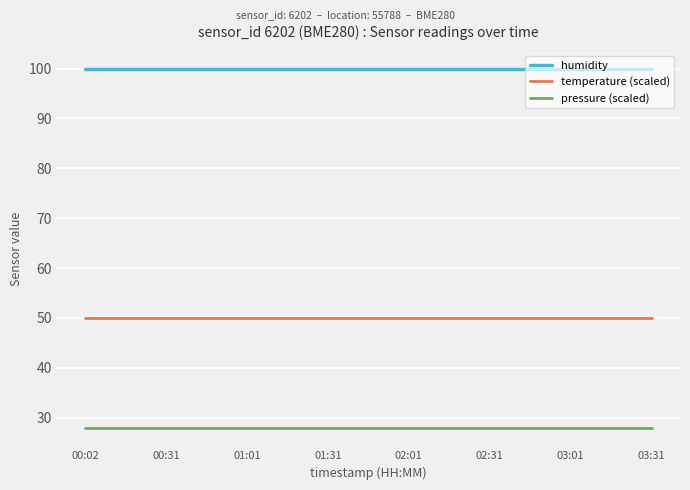

Rank the series by their average value, from highest to lowest.

humidity, temperature (scaled), pressure (scaled)